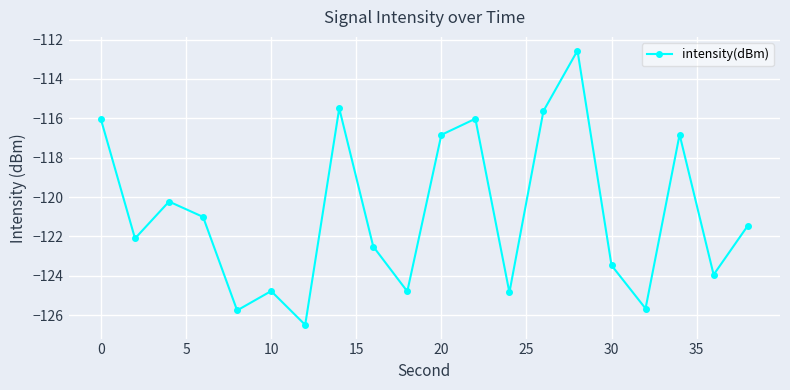

What is the value of the 8th point from the left?

-115.5